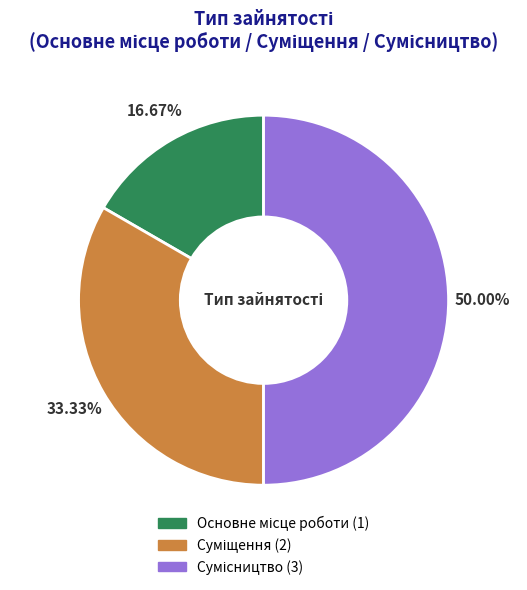

Is it true that Суміщення is 19% of the pie?

False